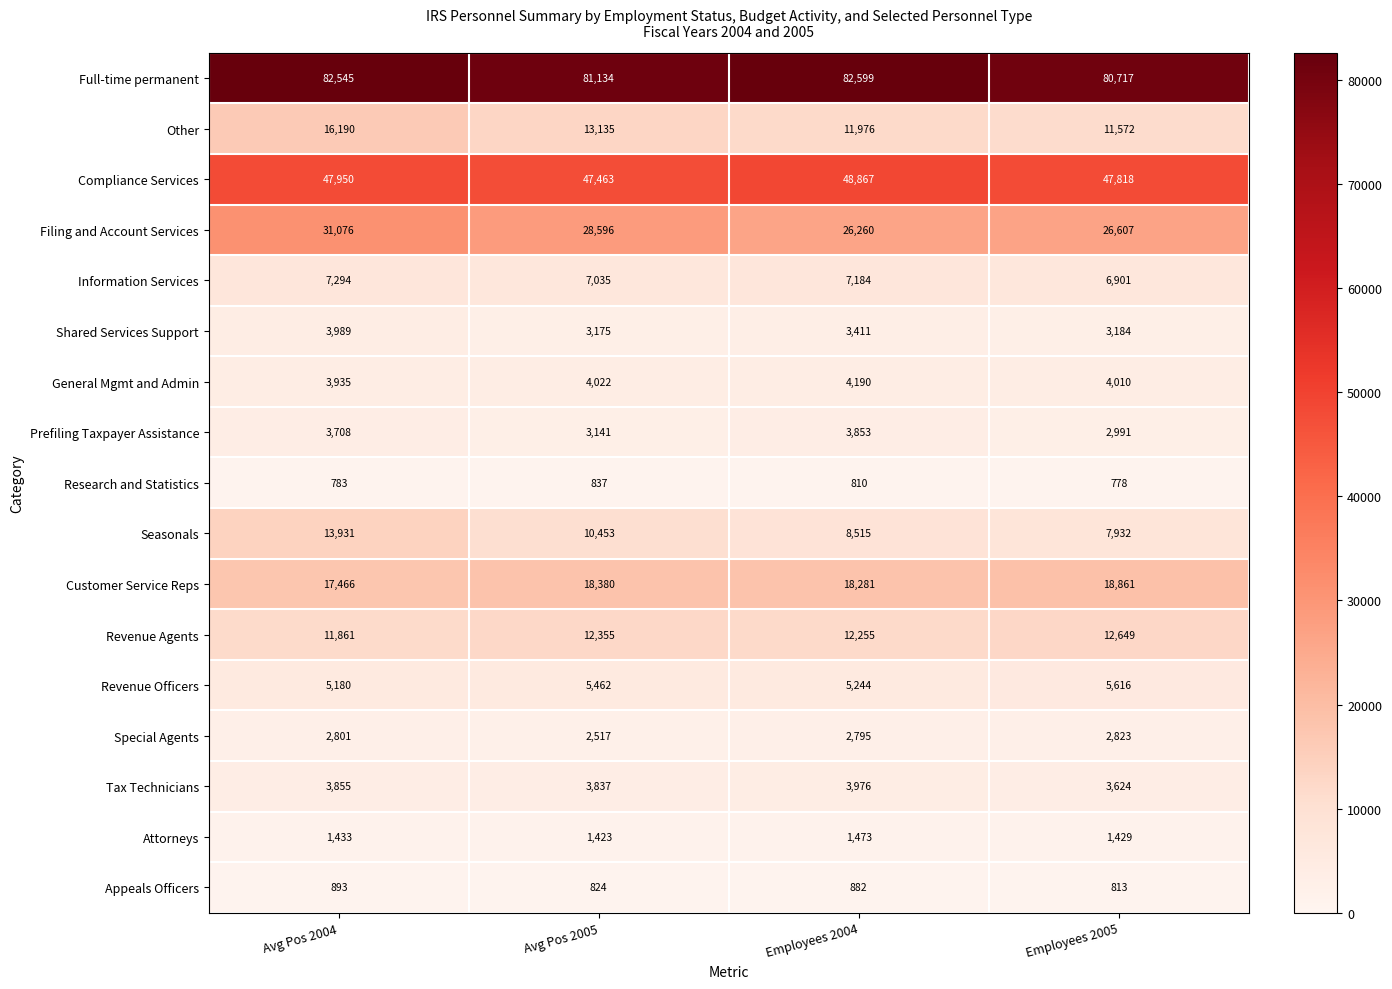

How many series are shown in this chart?

17